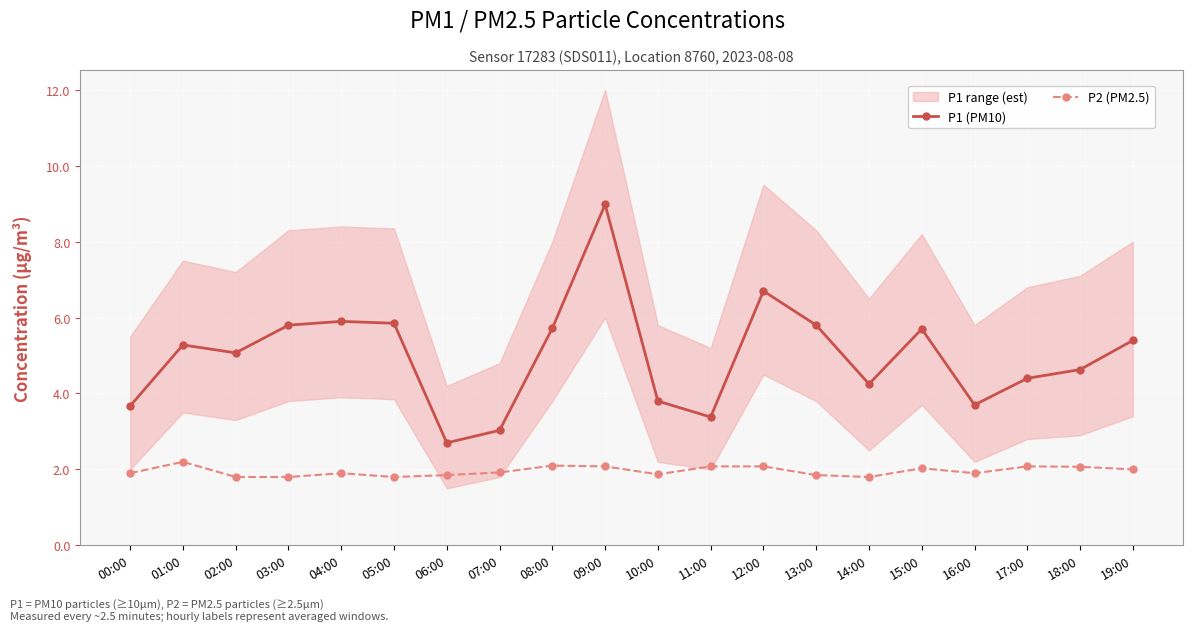

At which category is the sum across all series the highest?

09:00